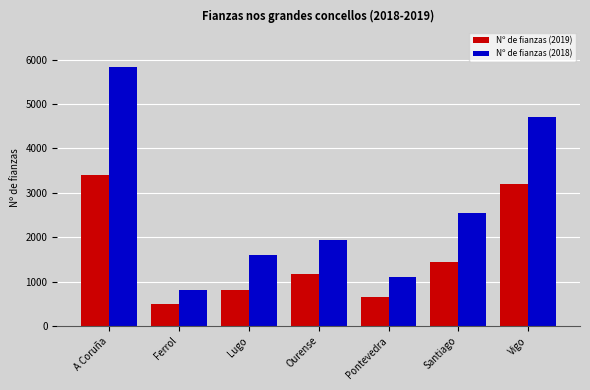

Which series has the largest range (max minus min)?

Nº de fianzas (2018)